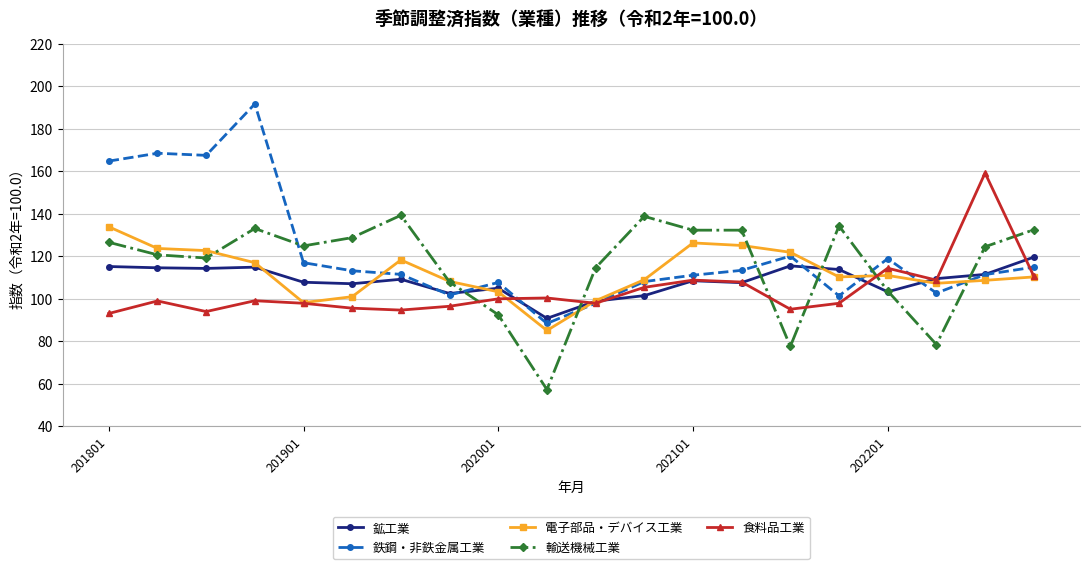

Rank the series by their average value, from lowest to highest.

食料品工業, 鉱工業, 電子部品・デバイス工業, 輸送機械工業, 鉄鋼・非鉄金属工業